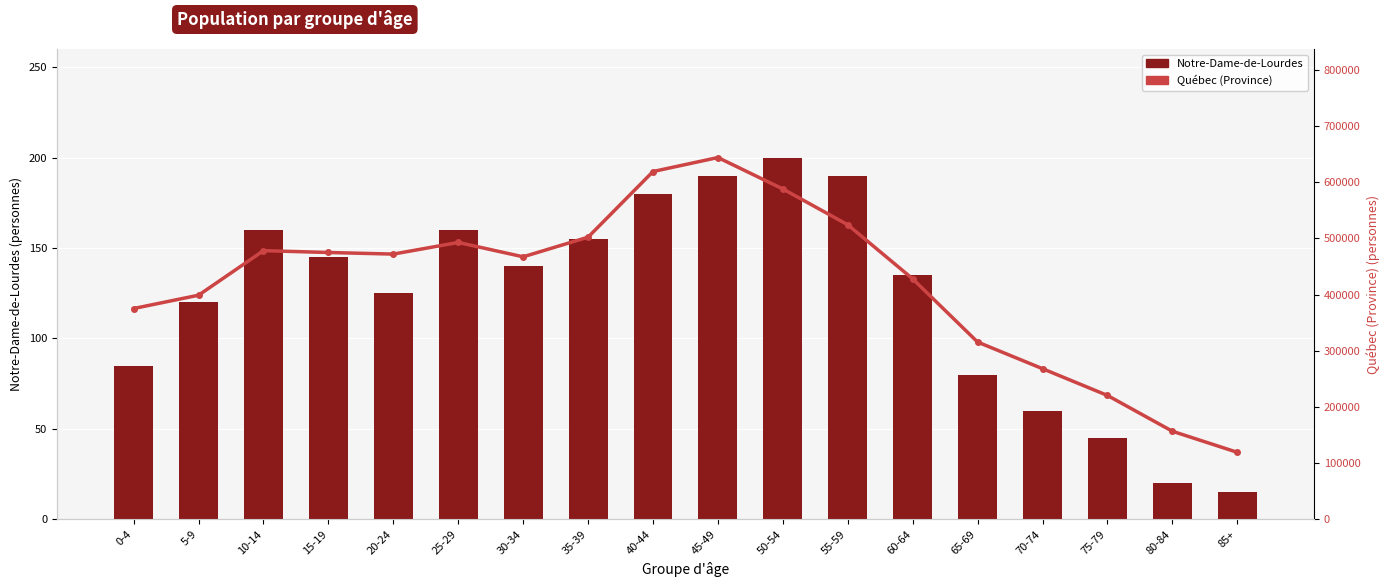

Rank the series by their maximum value, from lowest to highest.

Notre-Dame-de-Lourdes, Québec (Province)